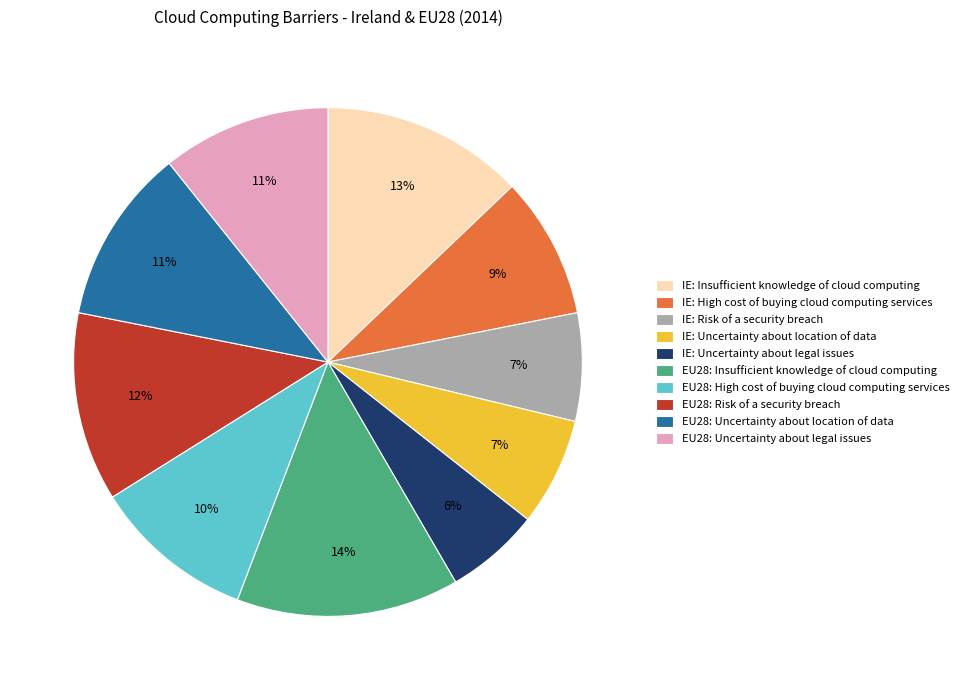

Count the number of slices in the pie.

10